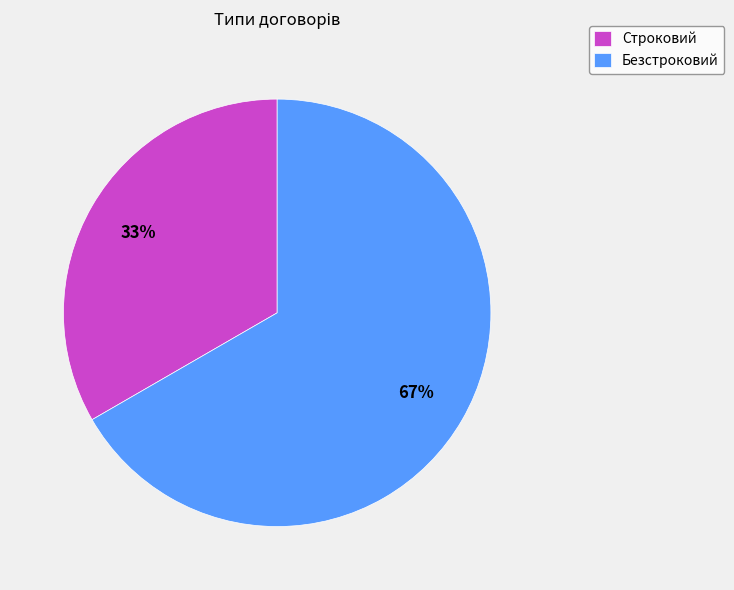

Does Безстроковий represent more than half of the total?

Yes